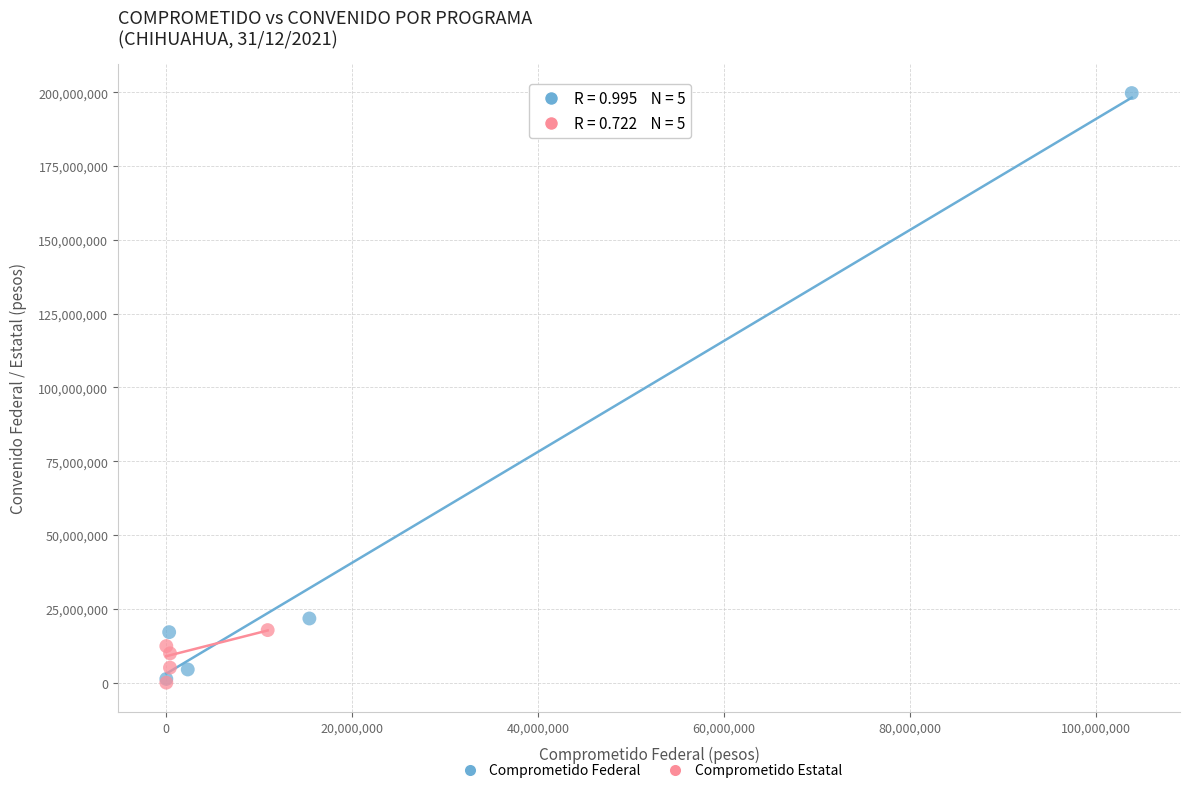

Which series has the widest spread of Y values?

Comprometido Federal